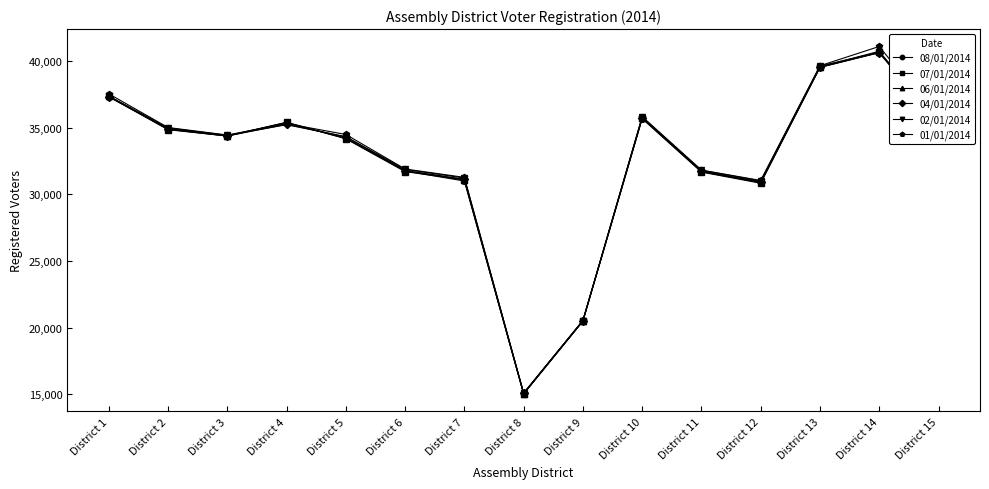

What is the highest value of the 06/01/2014 series?

40753